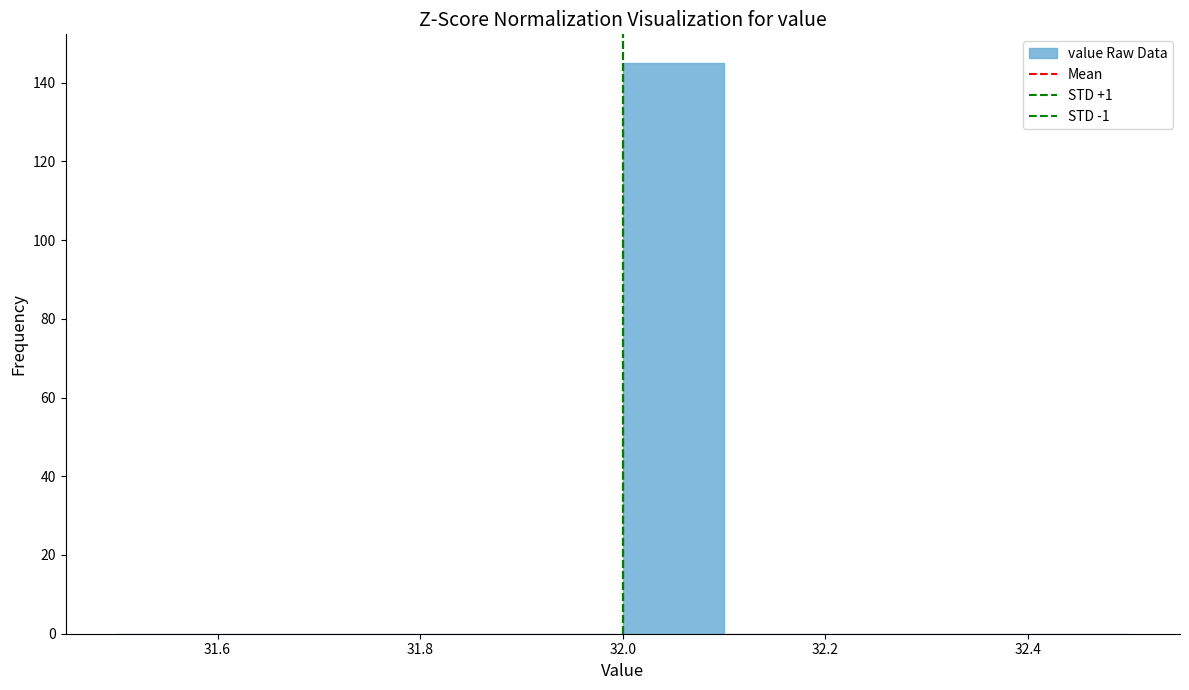

Reading left to right, transcribe this chart: for each bar, give the range it covers on the x-axis and its height. The values are not printed on the chart, so give them approximately, as read against the axis.

31.5 to 31.6: 0
31.6 to 31.7: 0
31.7 to 31.8: 0
31.8 to 31.9: 0
31.9 to 32.0: 0
32.0 to 32.1: 146
32.1 to 32.2: 0
32.2 to 32.3: 0
32.3 to 32.4: 0
32.4 to 32.5: 0